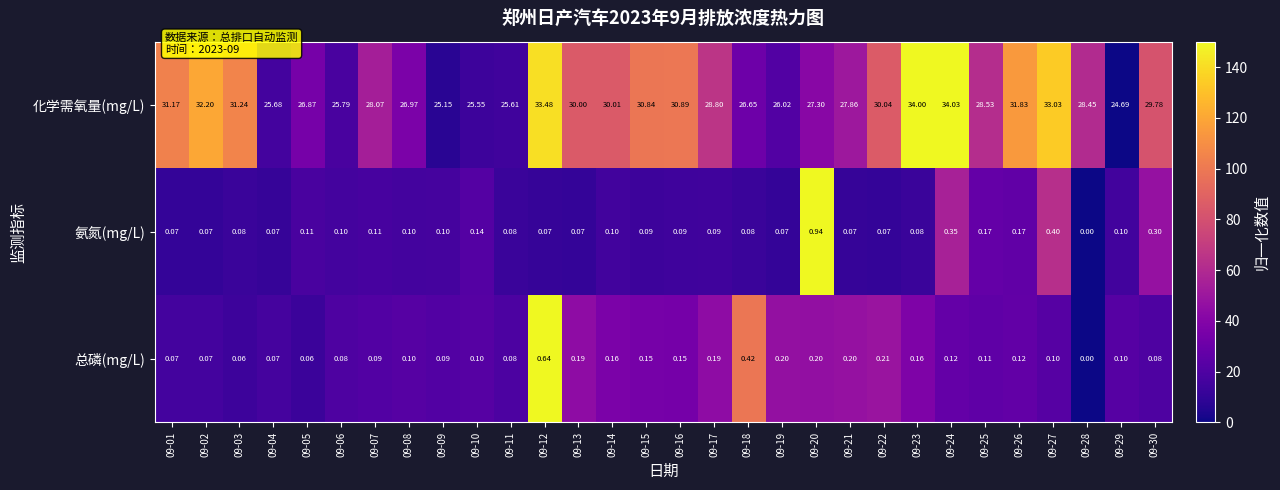

Which series has the largest total across all categories?

化学需氧量(mg/L)